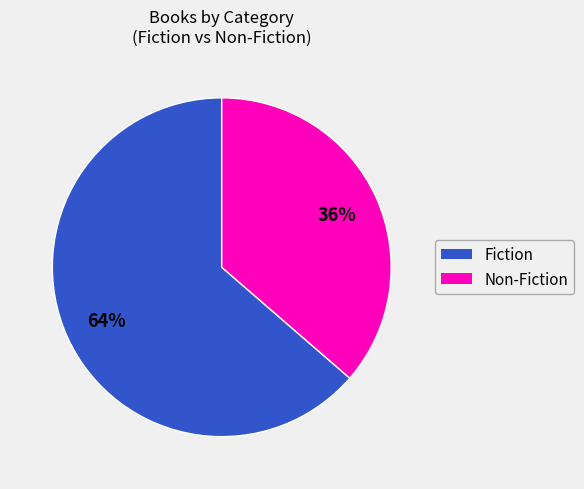

Is there any slice that represents more than half of the pie?

Yes